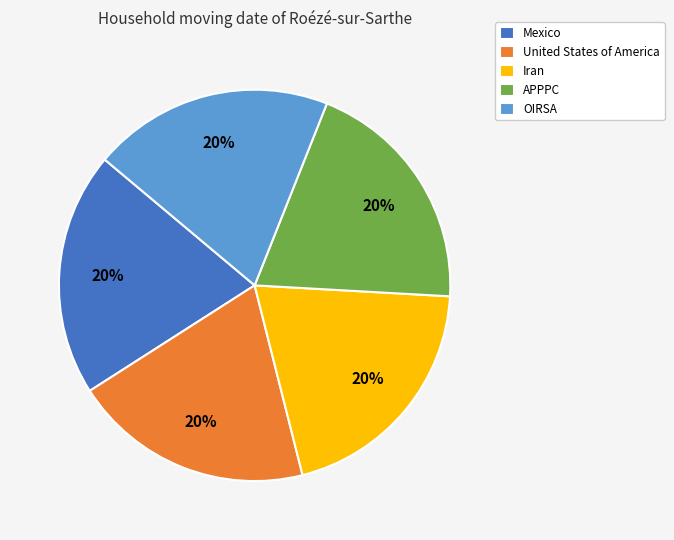

How many slices are in this pie chart?

5